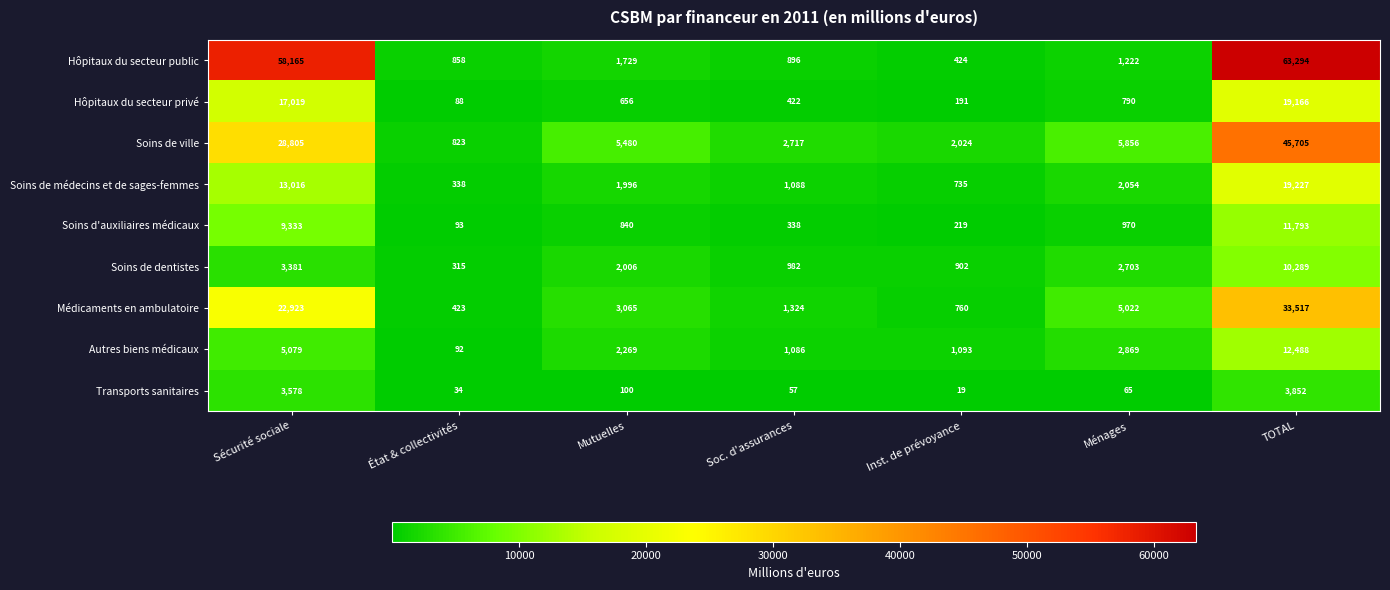

Rank the series by their maximum value, from highest to lowest.

Hôpitaux du secteur public, Soins de ville, Médicaments en ambulatoire, Soins de médecins et de sages-femmes, Hôpitaux du secteur privé, Autres biens médicaux, Soins d'auxiliaires médicaux, Soins de dentistes, Transports sanitaires